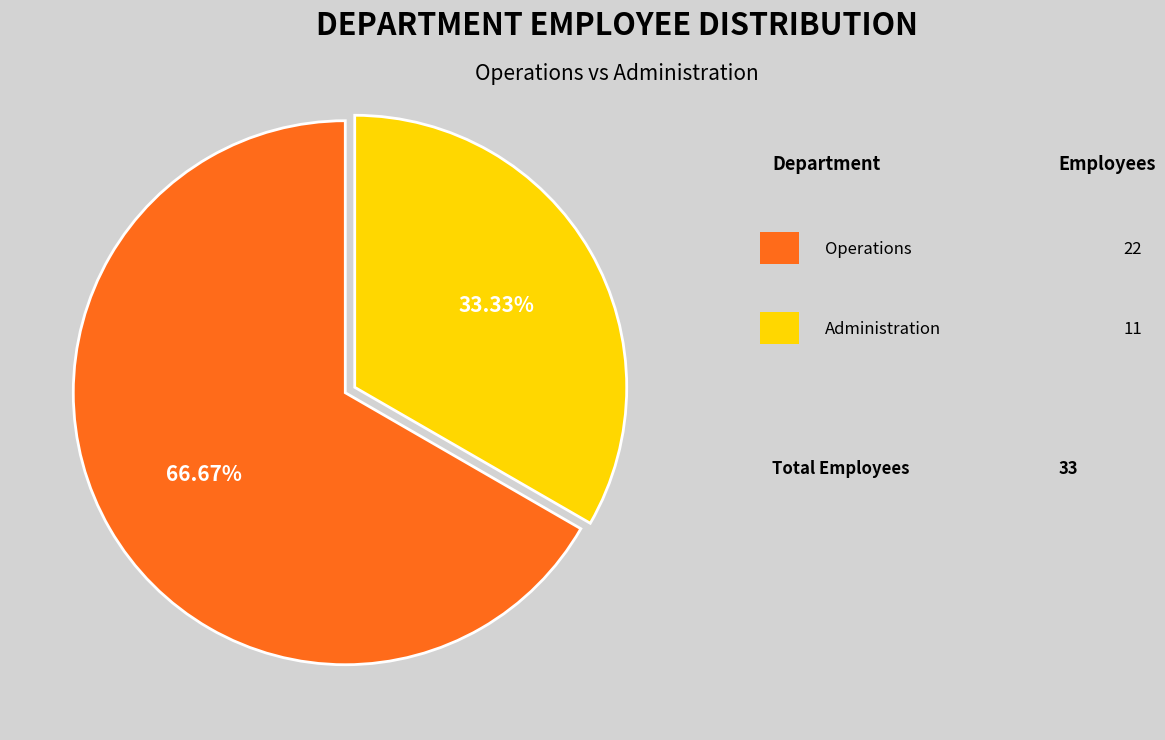

Does any single category account for the majority?

Yes